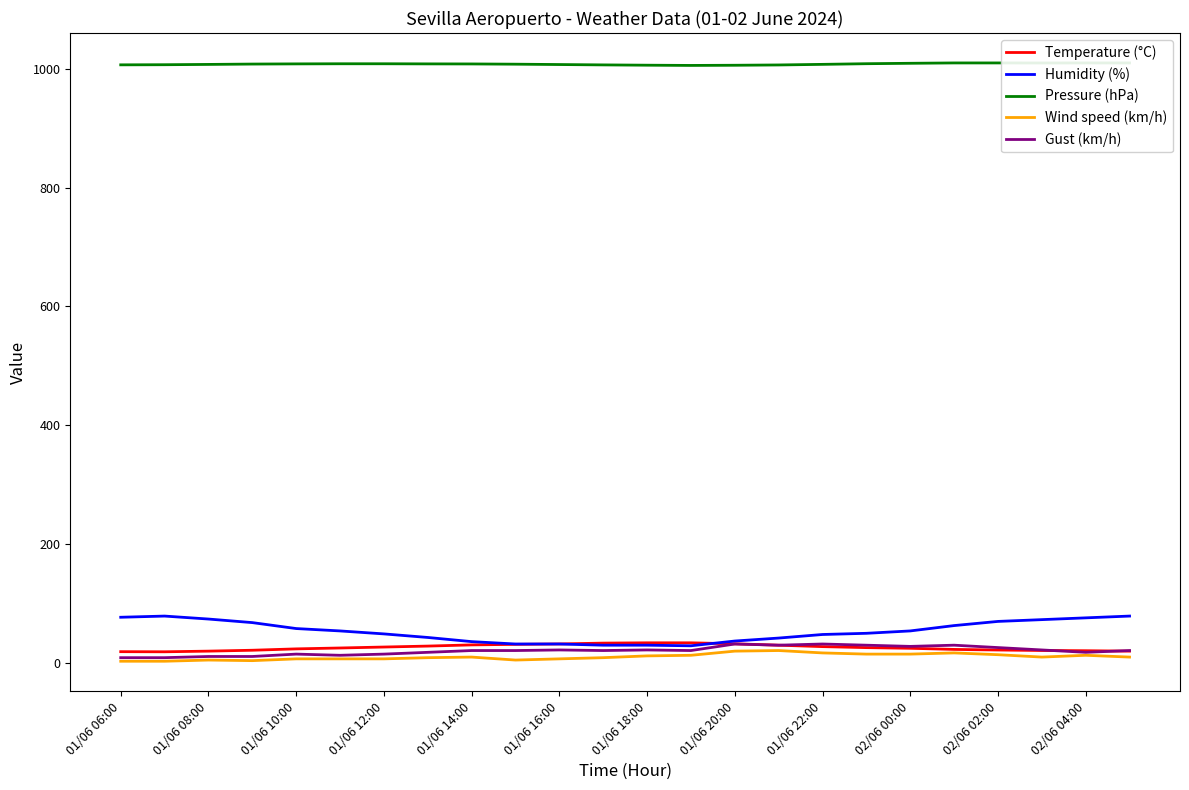

The Humidity (%) series shows 20.0 at 15. True or false?

False